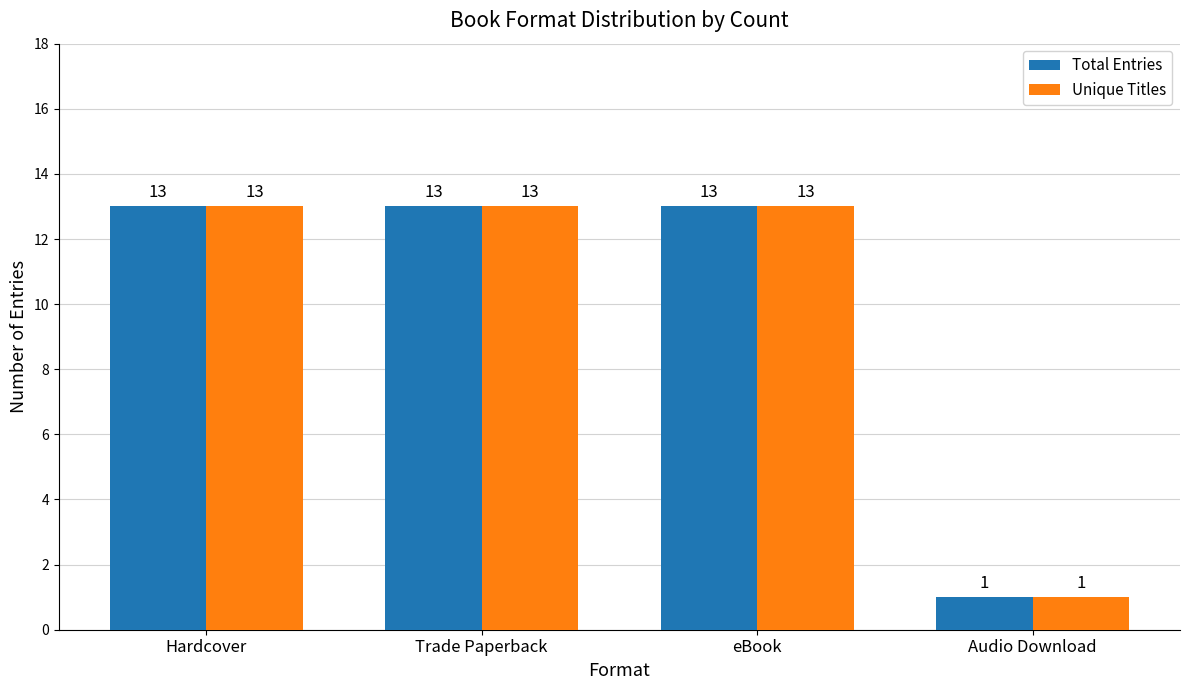

What is the label of the 1st bar from the left?

Hardcover